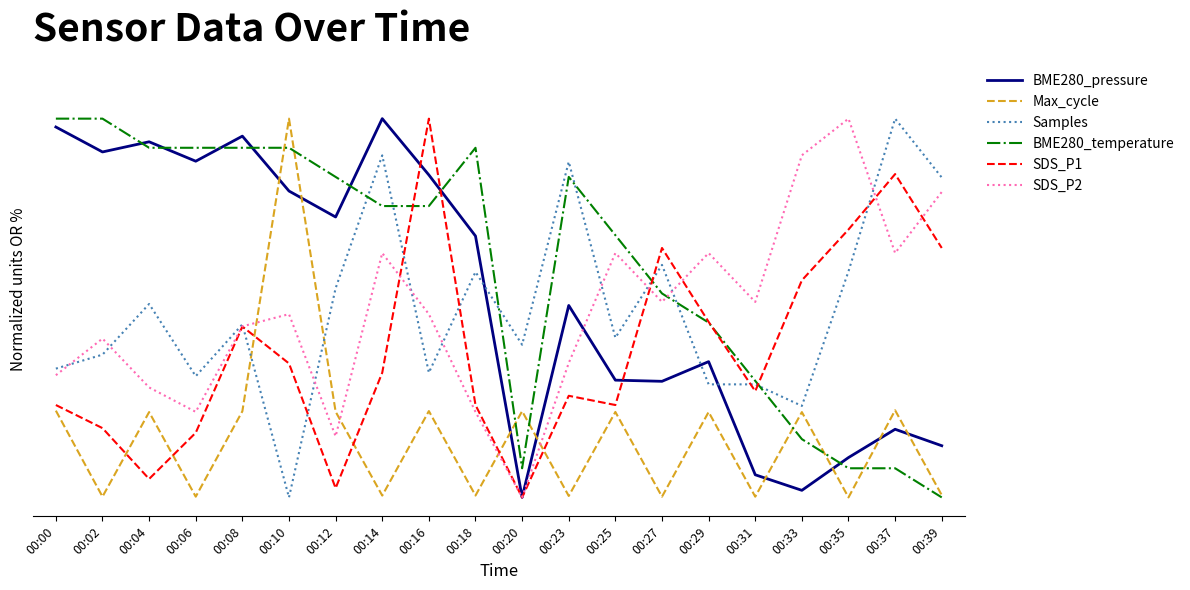

What are all the series names shown in the legend?

BME280_pressure, Max_cycle, Samples, BME280_temperature, SDS_P1, SDS_P2